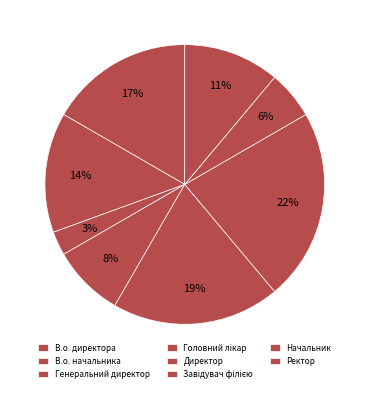

What portion of the pie excludes Ректор?

88.9%